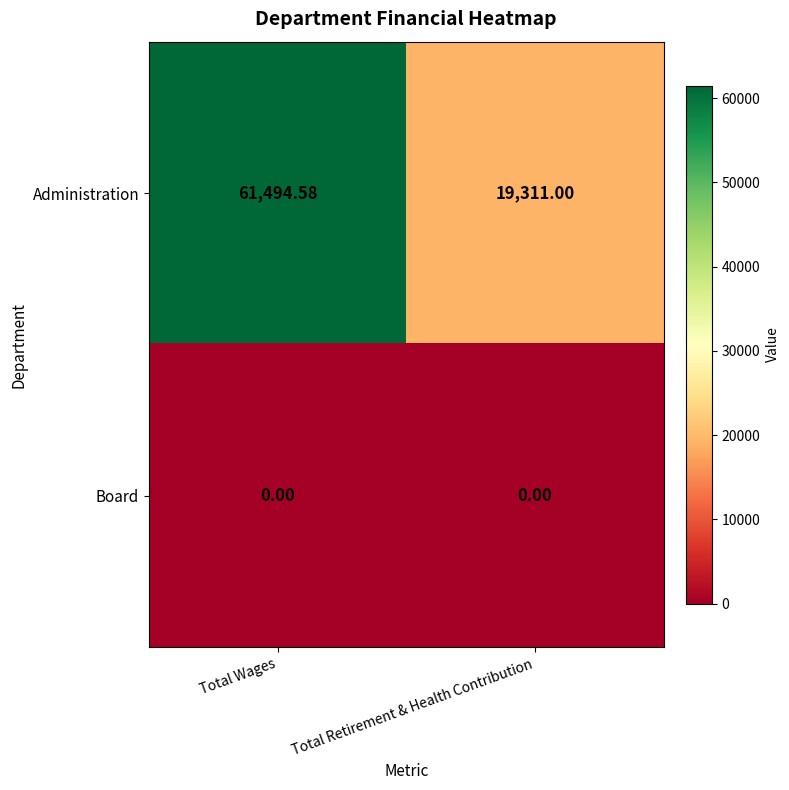

Which category has the lowest value in the Administration series?

Total Retirement & Health Contribution